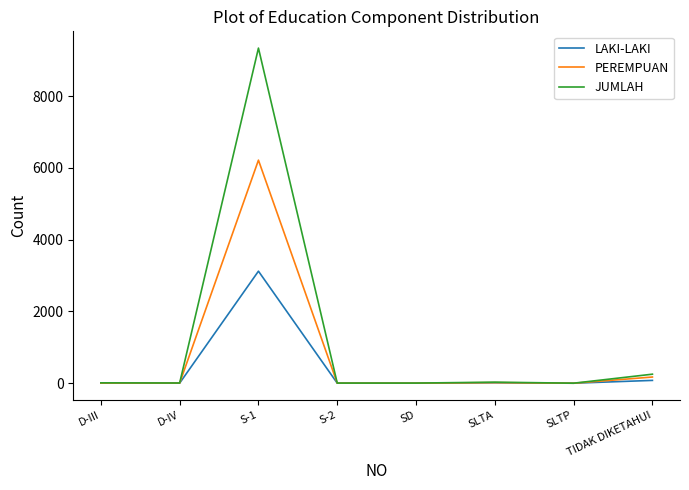

Which series changed the most between D-III and TIDAK DIKETAHUI?

JUMLAH